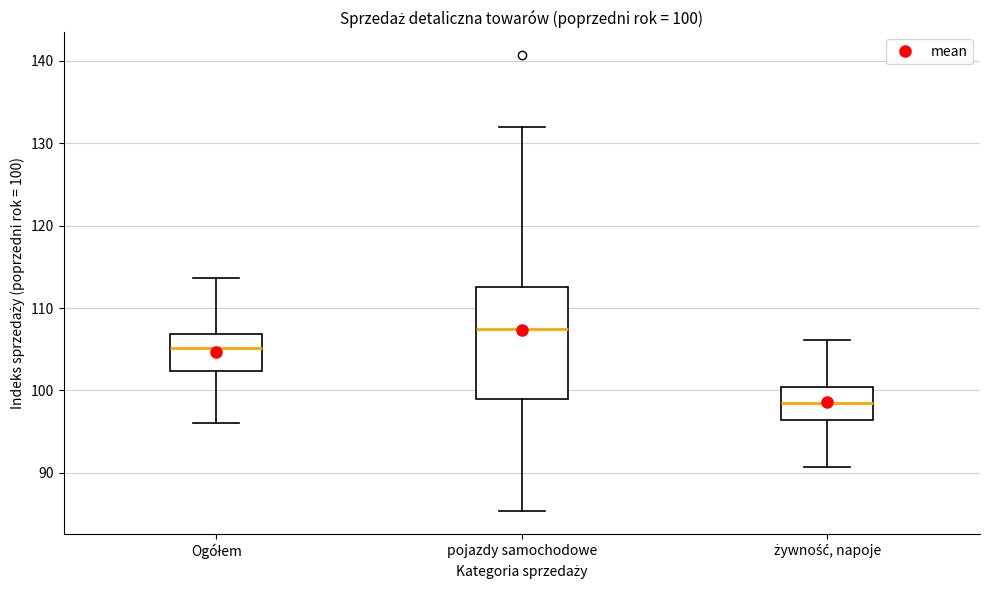

Which box has the highest median line?

pojazdy samochodowe